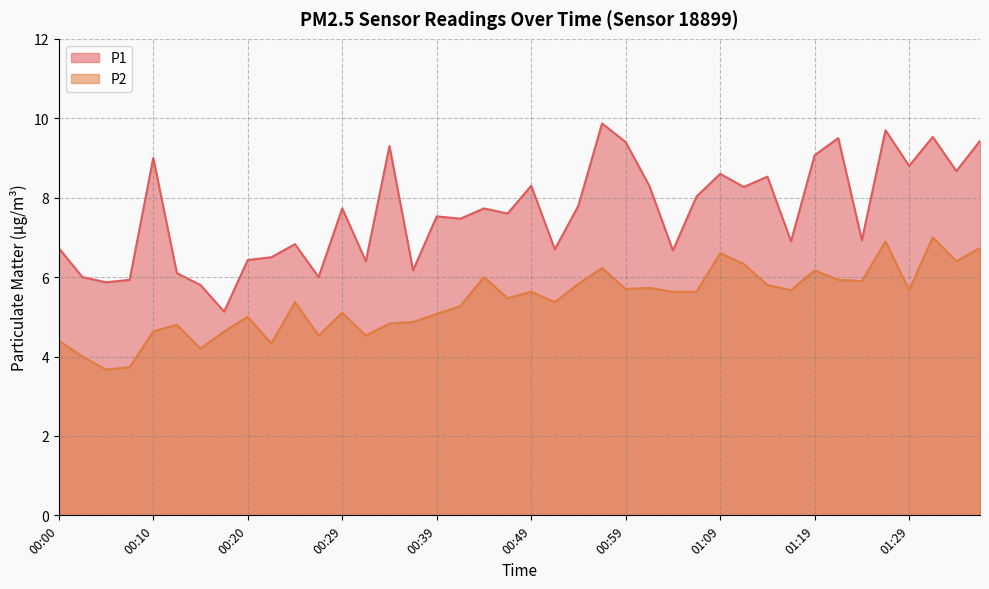

What is the sum of the P1 values at 01:36 and 00:00?

16.2